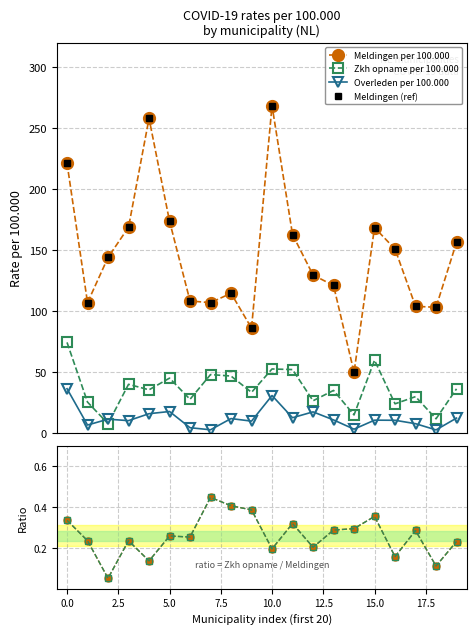

What is the label of the 10th point from the right?

10